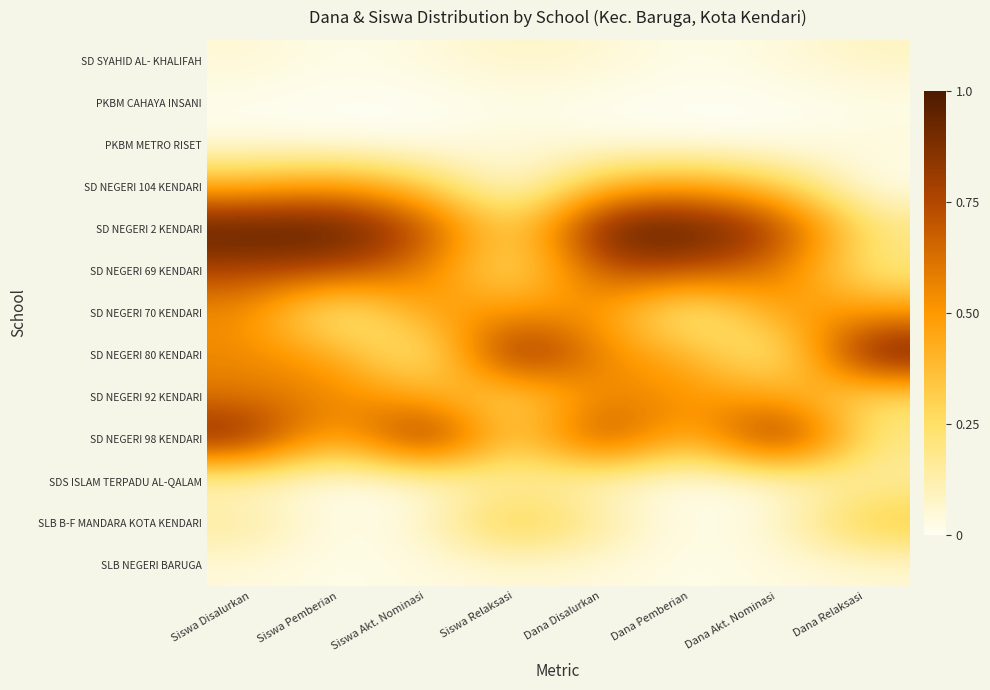

What is the total value across all series at Dana Relaksasi?

3.0